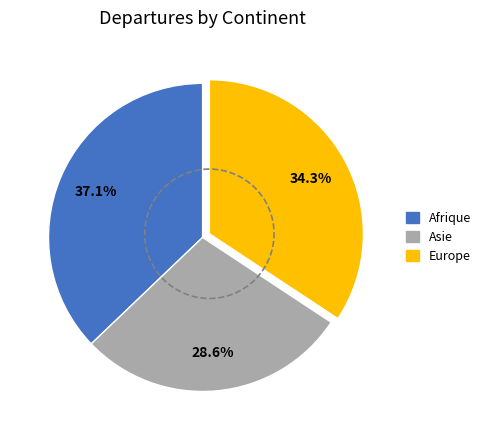

Does any single category account for the majority?

No